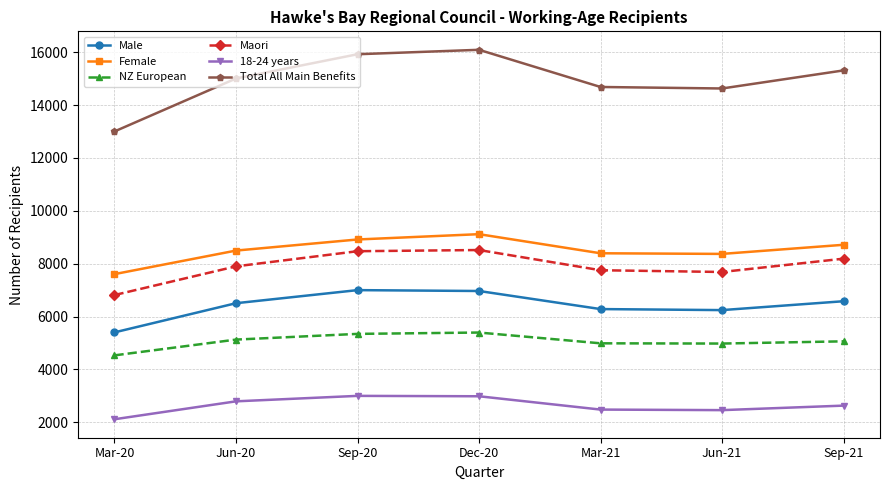

At how many categories does at least one series exceed 5897?

7